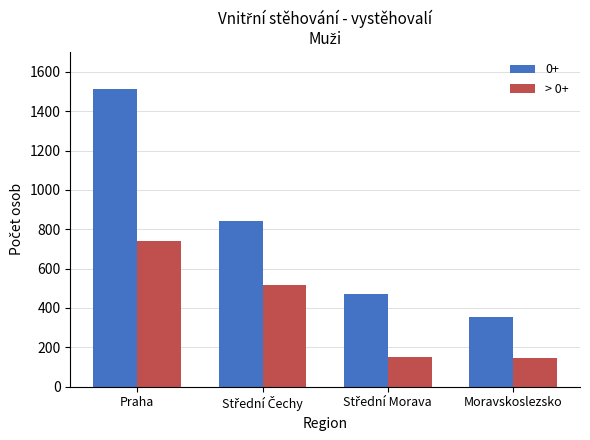

What is the difference between the second highest and second lowest values in the 0+ series?

370